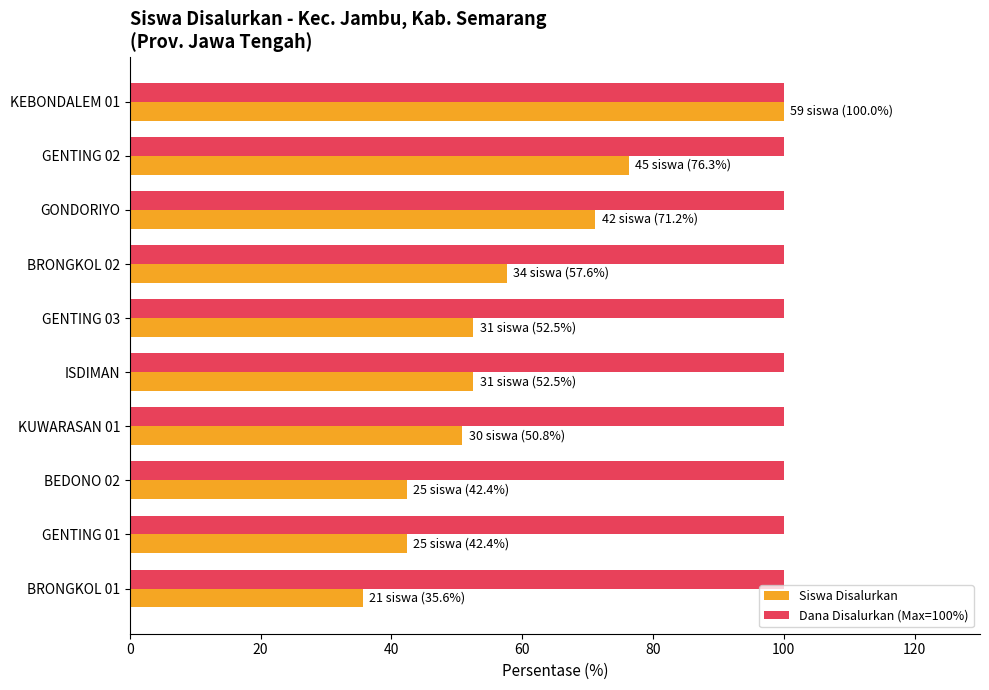

Which series has the widest spread of values?

Siswa Disalurkan